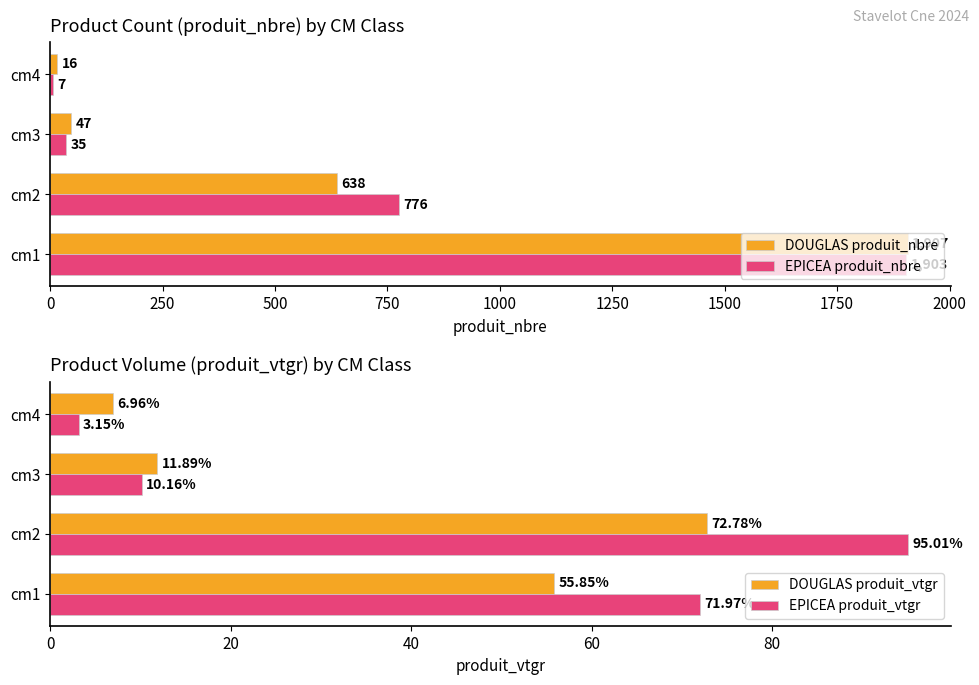

What is the difference between the second highest and second lowest values in the DOUGLAS produit_nbre series?

591